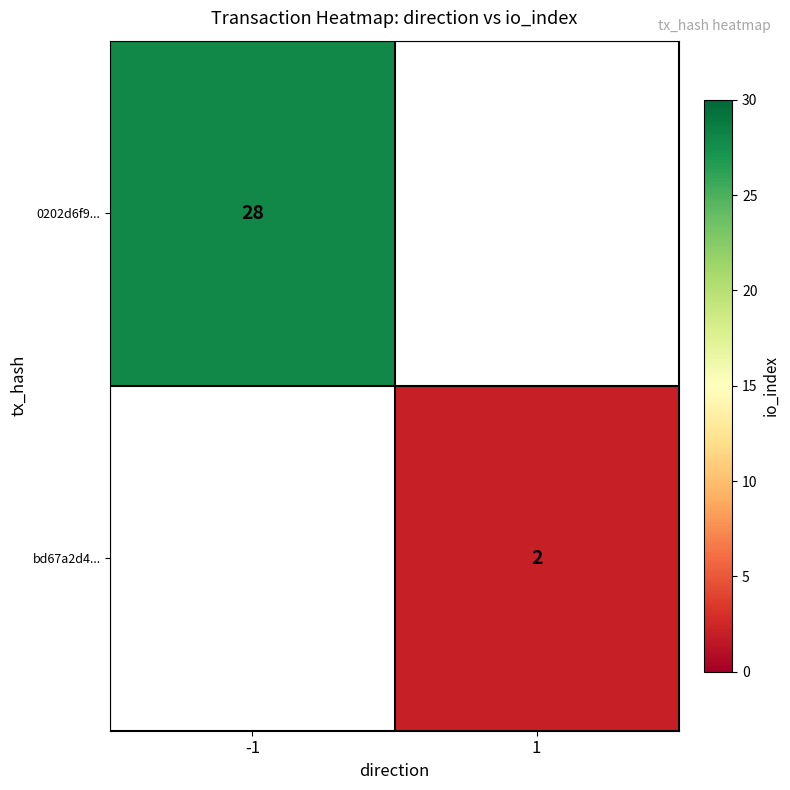

At how many categories does at least one series exceed 6?

1